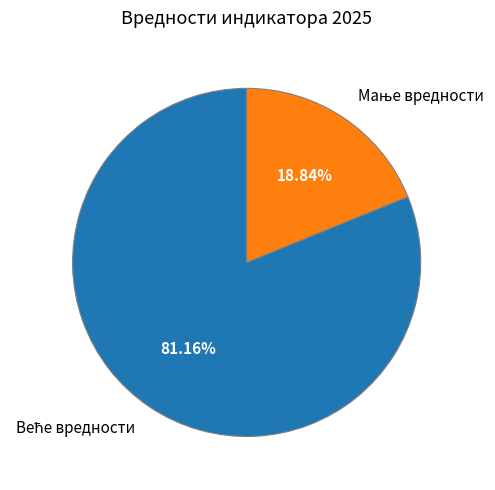

Is there a majority slice in this chart?

Yes